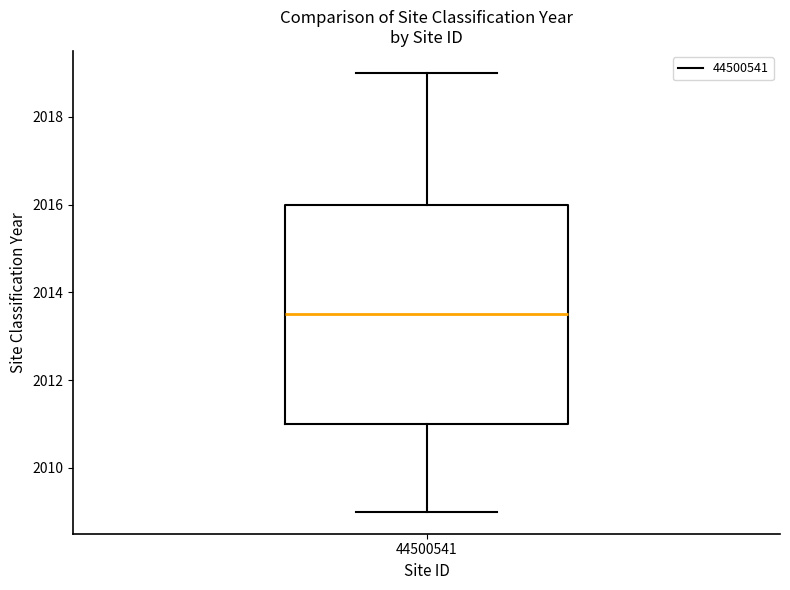

Where is the lower edge of the box at x = 44500541 on the y-axis? The values are not printed on the chart, so give them approximately, as read against the axis.

2011.0